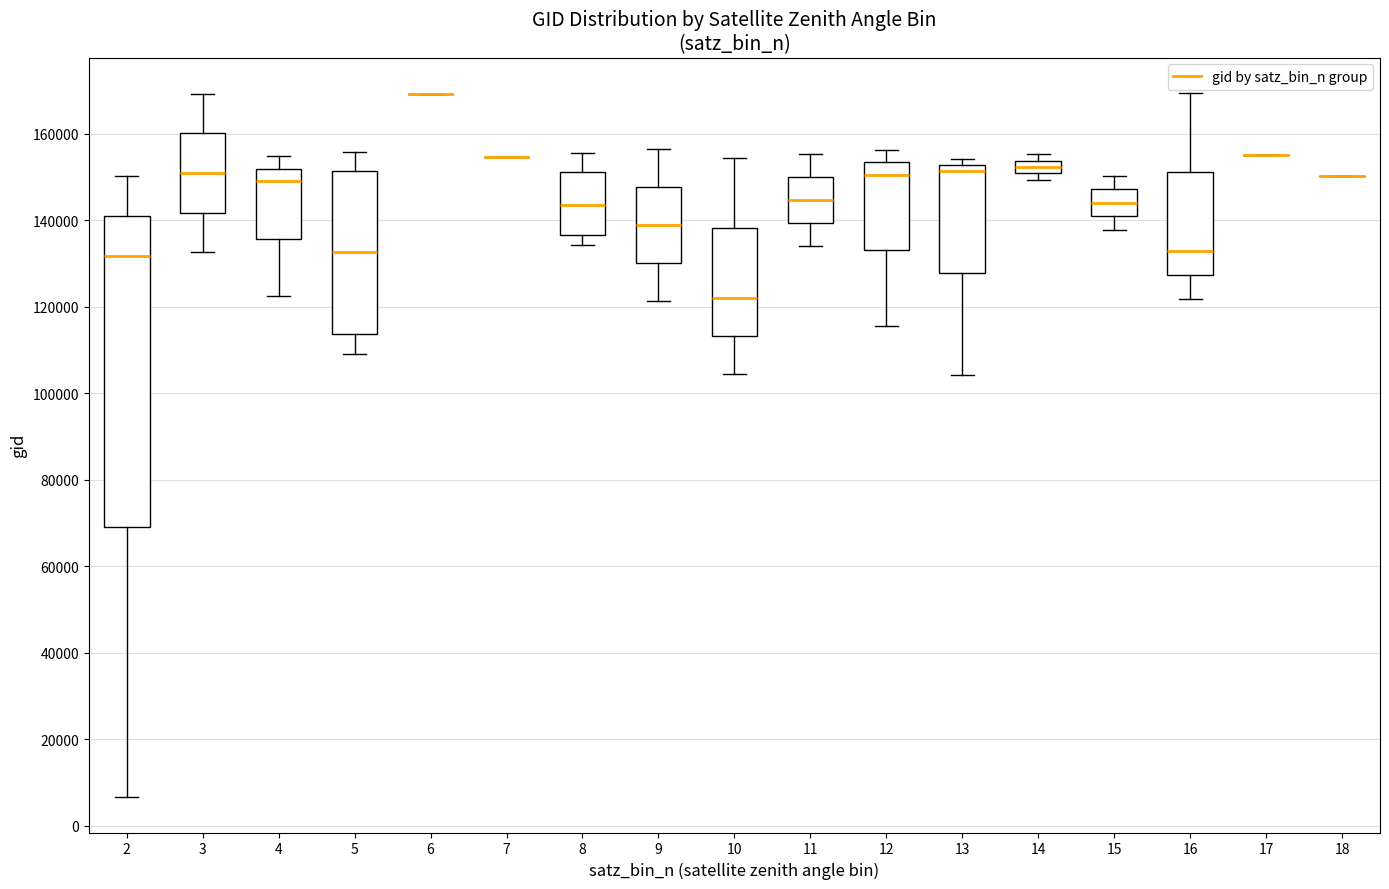

Comparing the boxes themselves (not the whiskers), which one is the tallest?

2